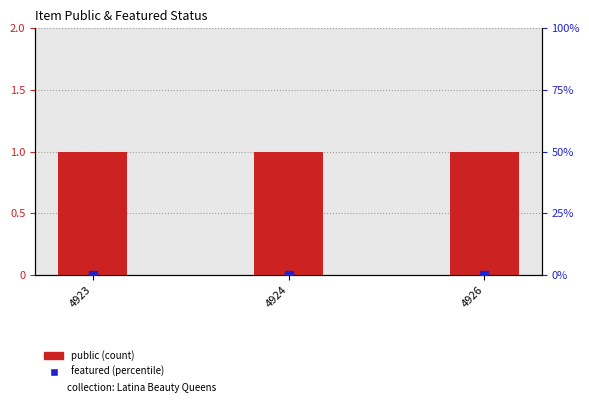

Which series has the largest total across all categories?

public